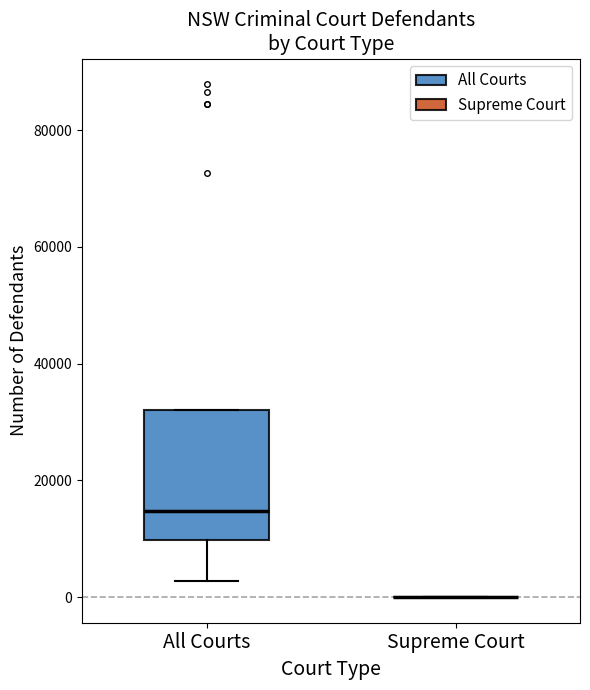

Reading left to right, read every box against the y-axis: the position of its median line, the range the box covers, and the ends of its whiskers. The values are not printed on the chart, so give them approximately, as read against the axis.

All Courts: median 14000, box 10000 to 32000, whiskers 2000 to 32000
Supreme Court: box collapsed to a line at 0, whiskers 0 to 0